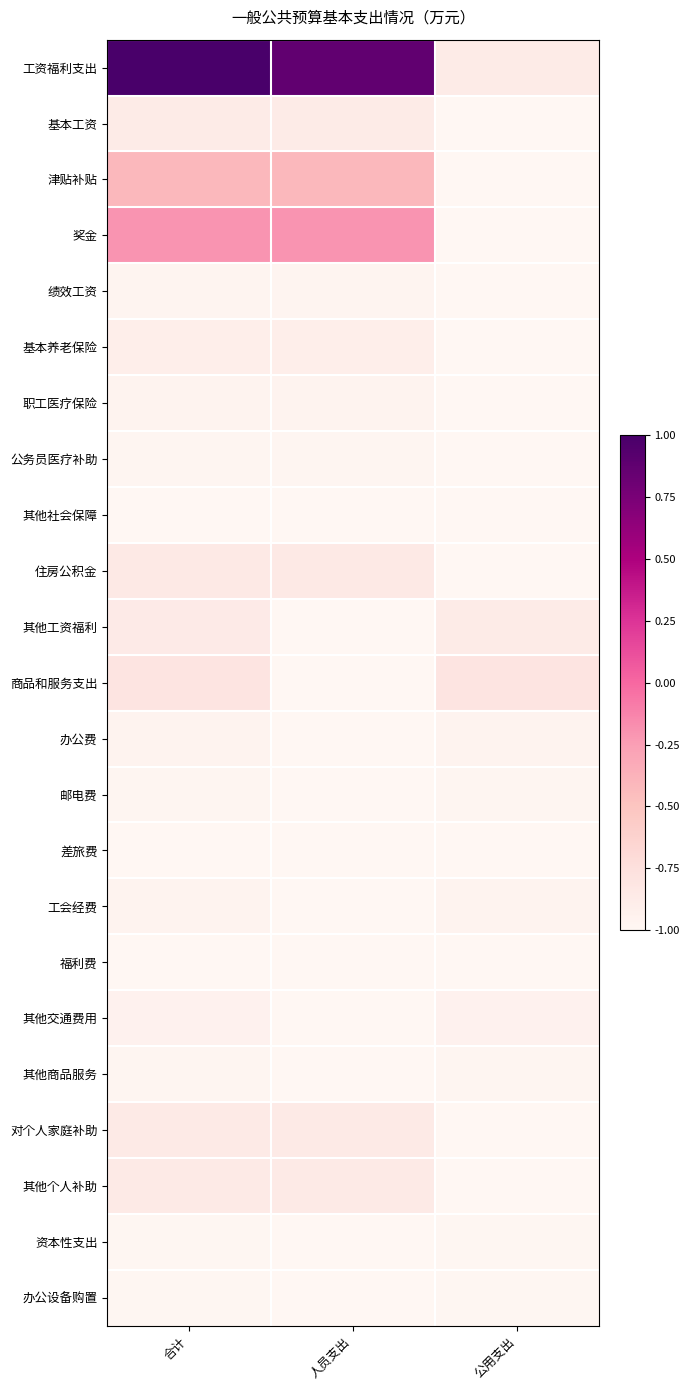

What is the maximum value shown in the chart?

1.0